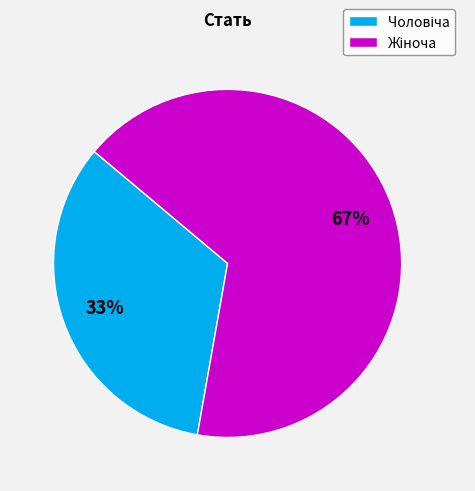

How many segments does this pie chart have?

2